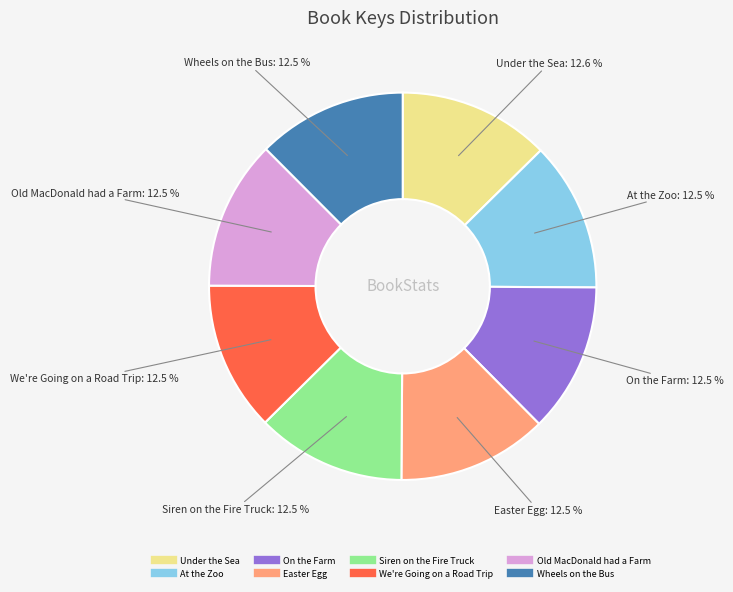

To the nearest percent, what is the combined percentage of We're Going on a Road Trip and At the Zoo?

25%